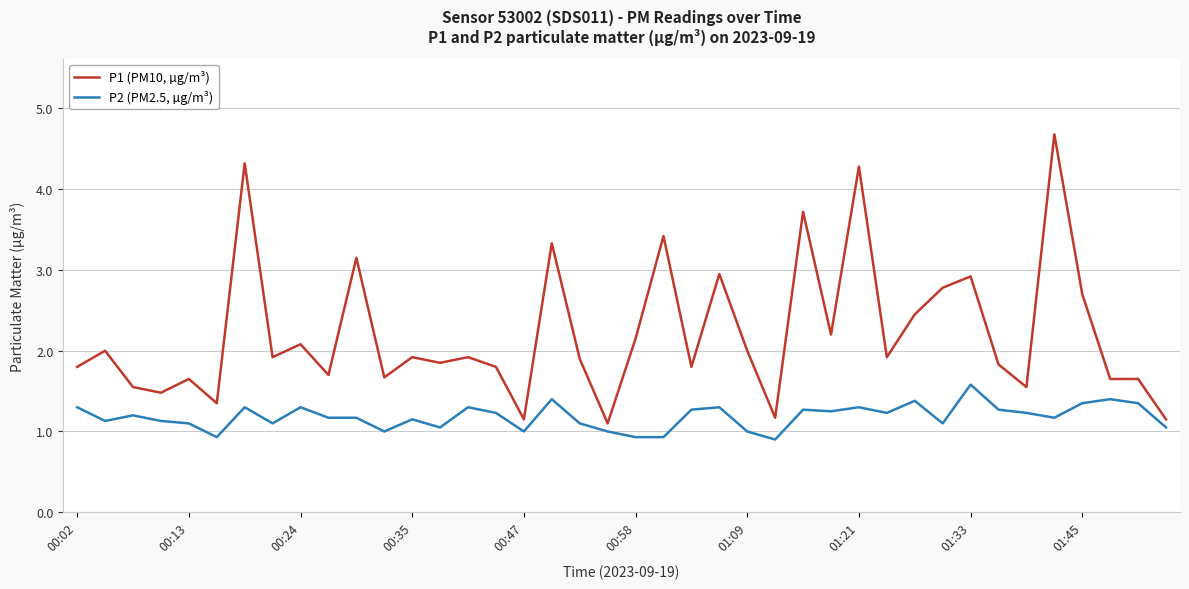

True or false: P2 (PM2.5, µg/m³) and P1 (PM10, µg/m³) intersect in this chart.

False